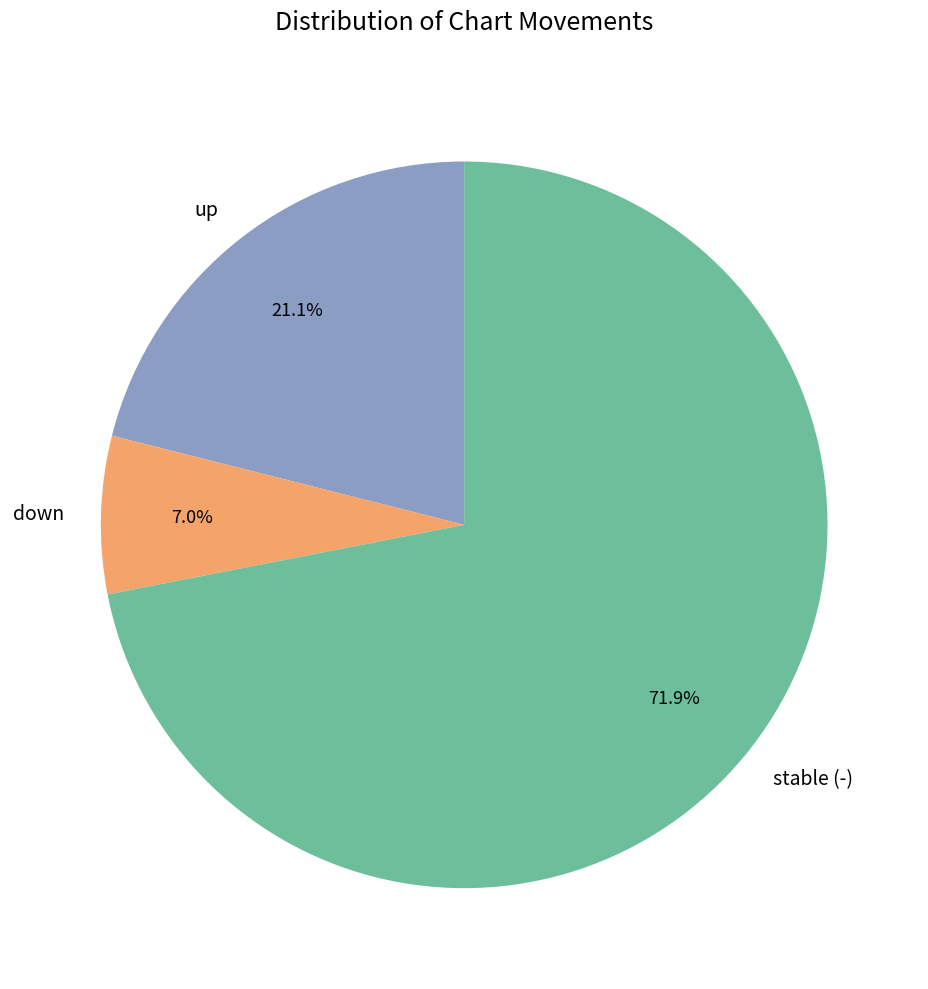

Which has a higher value, up or down?

up